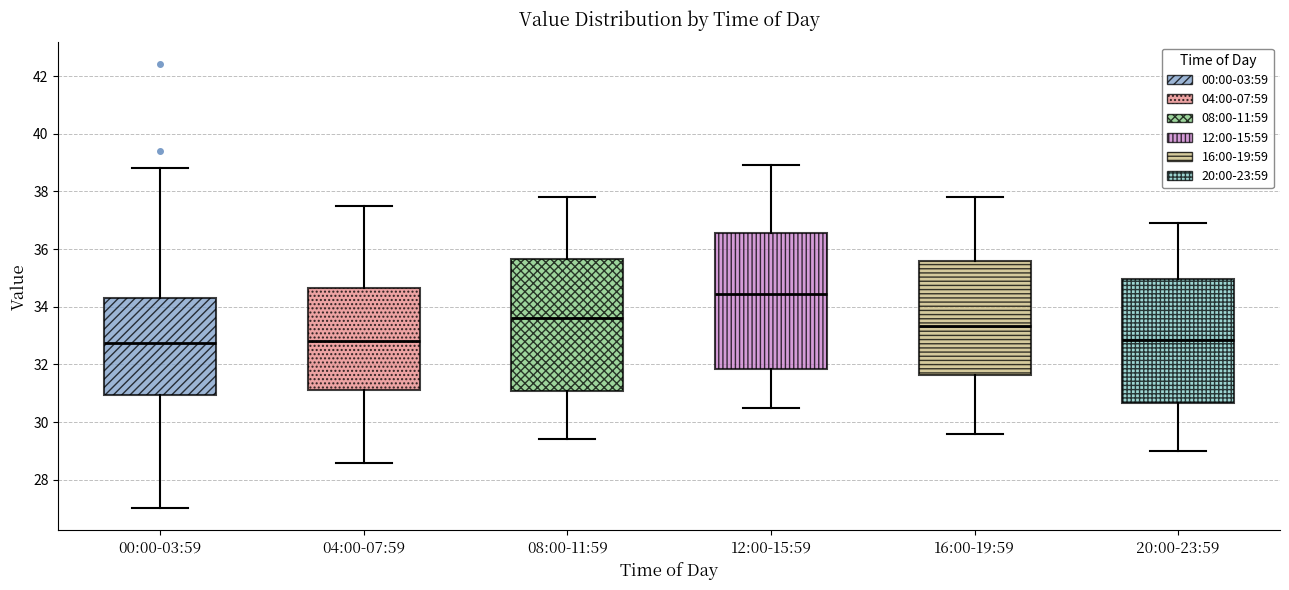

Reading left to right, read every box against the y-axis: the position of its median line, the range the box covers, and the ends of its whiskers. The values are not printed on the chart, so give them approximately, as read against the axis.

00:00-03:59: median 32.8, box 31.0 to 34.2, whiskers 27.0 to 38.8
04:00-07:59: median 32.8, box 31.2 to 34.6, whiskers 28.6 to 37.6
08:00-11:59: median 33.6, box 31.0 to 35.6, whiskers 29.4 to 37.8
12:00-15:59: median 34.4, box 31.8 to 36.6, whiskers 30.6 to 39.0
16:00-19:59: median 33.4, box 31.6 to 35.6, whiskers 29.6 to 37.8
20:00-23:59: median 32.8, box 30.6 to 35.0, whiskers 29.0 to 37.0